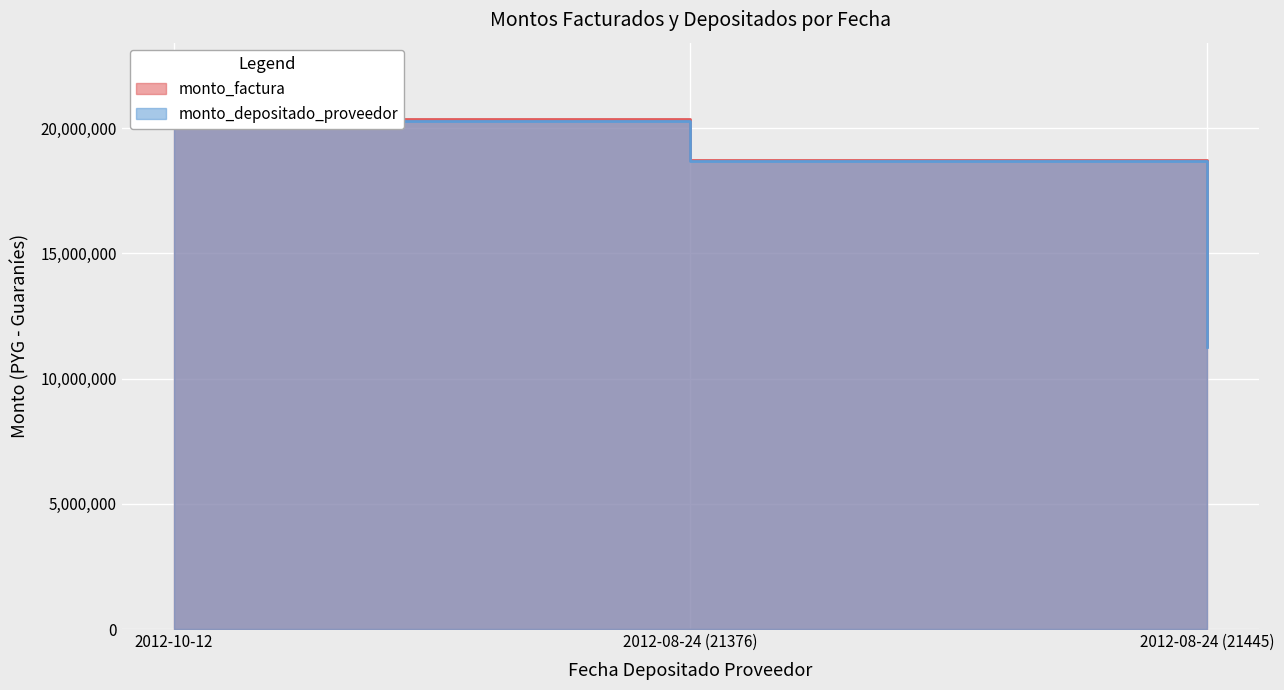

At which category does the chart reach its minimum across all series?

2012-08-24 (21445)